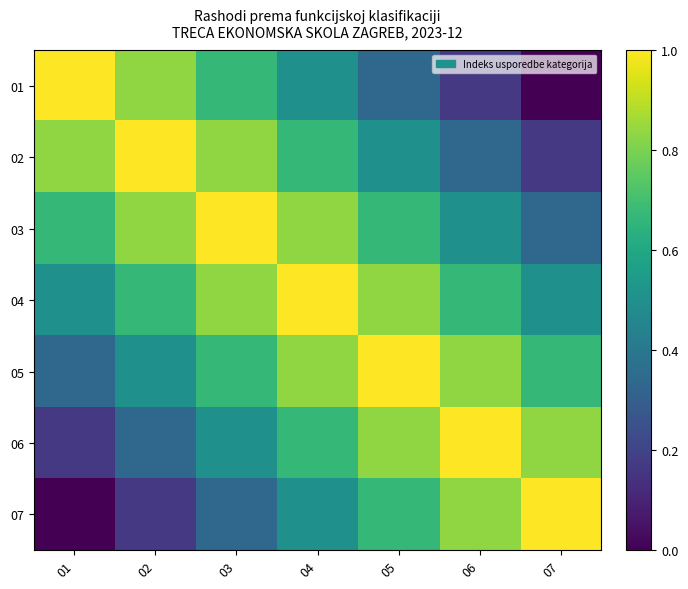

Reading left to right, extract all data points from this chart.

01: 01=1.0	02=0.8	03=0.7	04=0.5	05=0.3	06=0.2	07=0.0
02: 01=0.8	02=1.0	03=0.8	04=0.7	05=0.5	06=0.3	07=0.2
03: 01=0.7	02=0.8	03=1.0	04=0.8	05=0.7	06=0.5	07=0.3
04: 01=0.5	02=0.7	03=0.8	04=1.0	05=0.8	06=0.7	07=0.5
05: 01=0.3	02=0.5	03=0.7	04=0.8	05=1.0	06=0.8	07=0.7
06: 01=0.2	02=0.3	03=0.5	04=0.7	05=0.8	06=1.0	07=0.8
07: 01=0.0	02=0.2	03=0.3	04=0.5	05=0.7	06=0.8	07=1.0